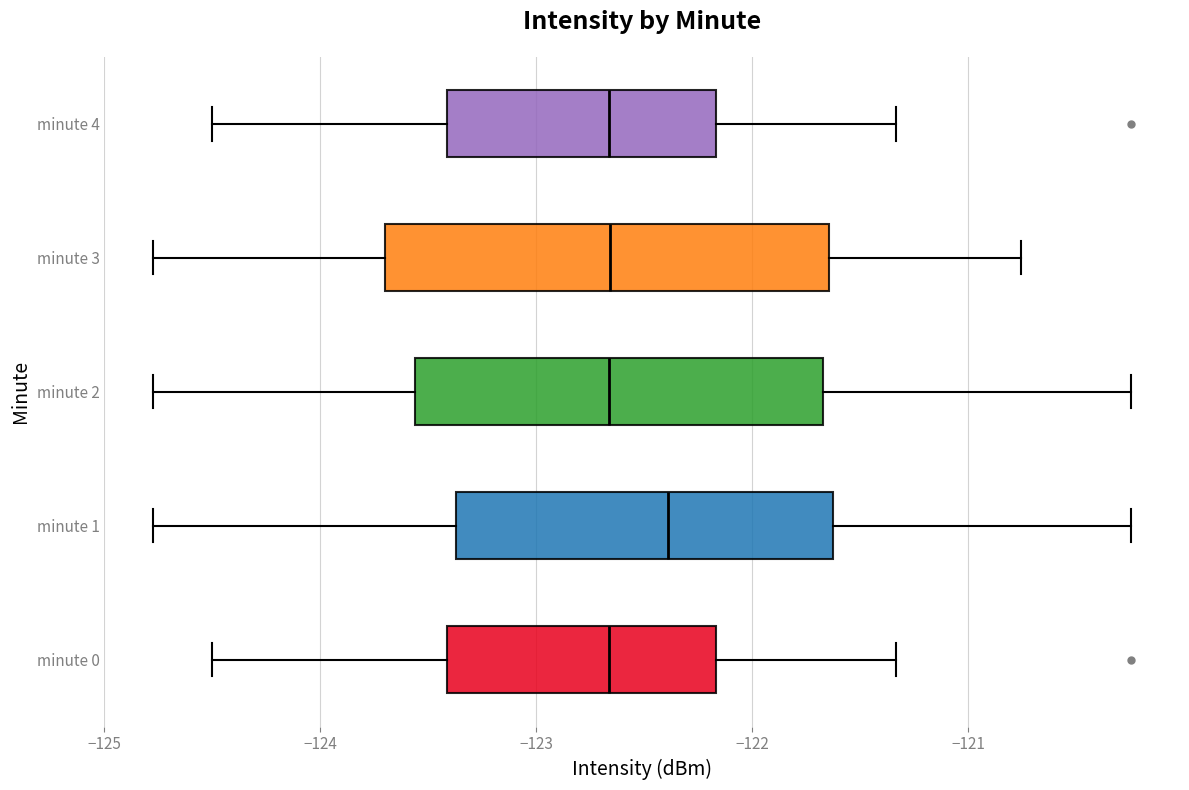

Which box is the widest, from its left edge to its right edge?

minute 3